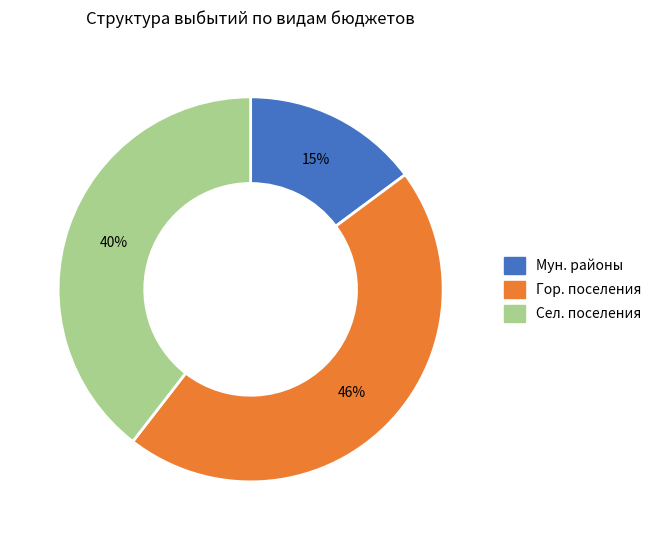

Is the sum of Гор. поселения and Сел. поселения greater than half?

Yes